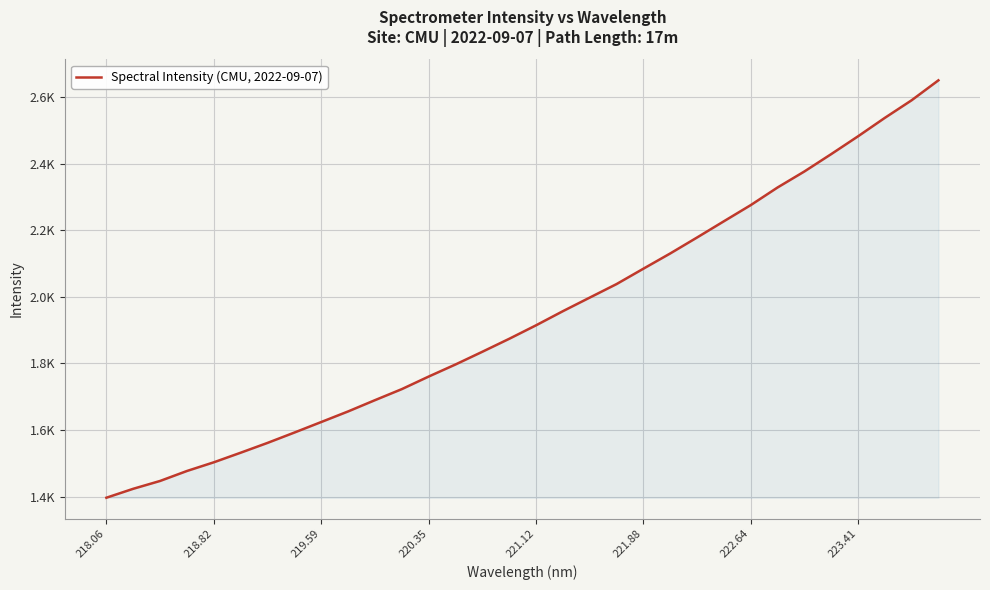

Does the chart have visible grid lines?

Yes